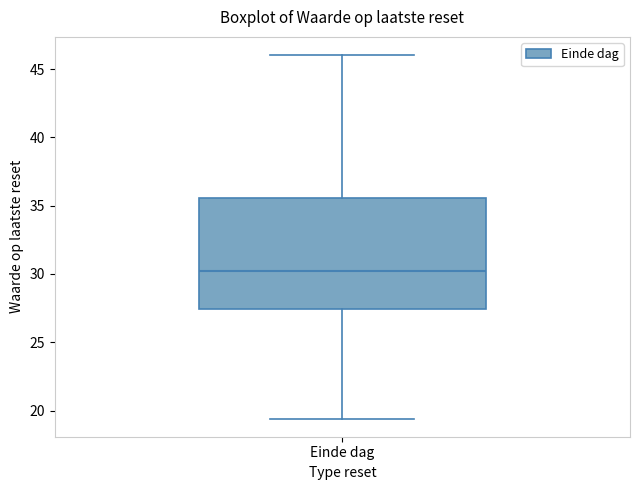

Read this box plot against the y-axis: the position of the median line, the range covered by the box, and the ends of both whiskers. The values are not printed on the chart, so give them approximately, as read against the axis.

median 30.0, box 27.5 to 35.5, whiskers 19.5 to 46.0